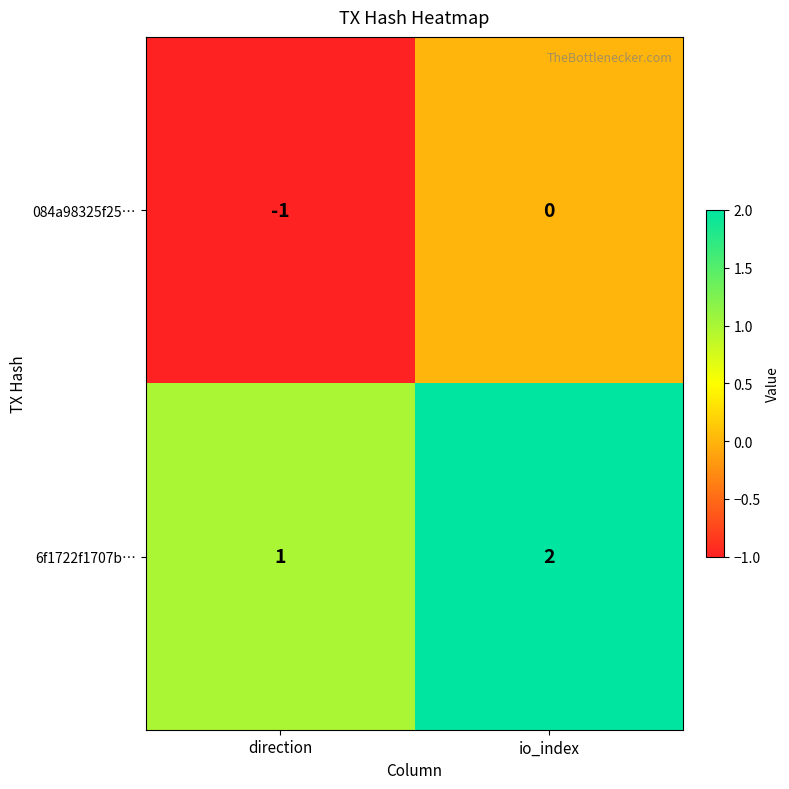

Rank the series by their average value, from highest to lowest.

6f1722f1707b…, 084a98325f25…